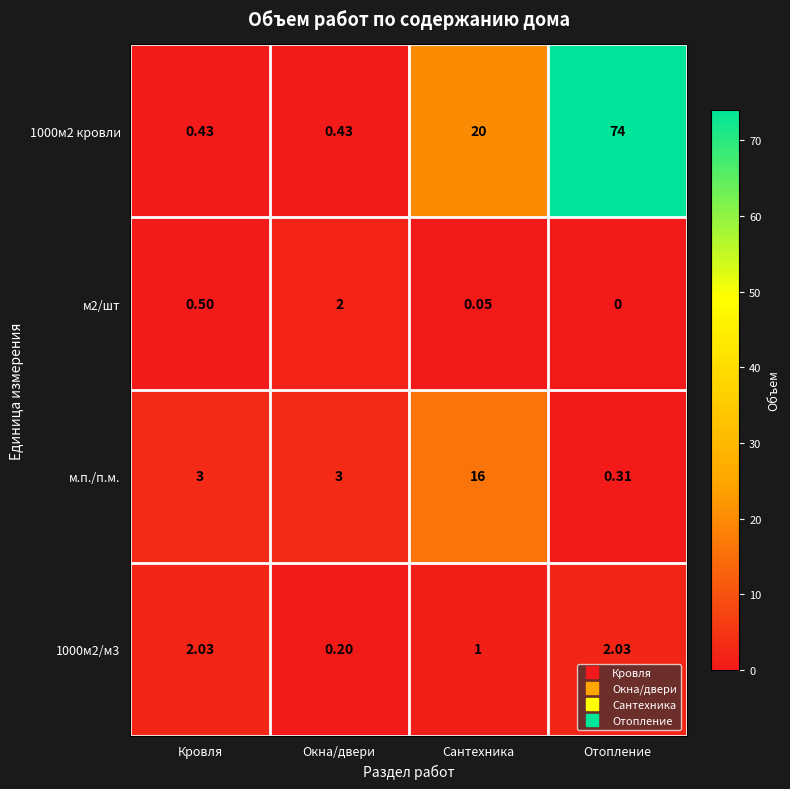

Which label corresponds to the smallest value in the chart?

Отопление